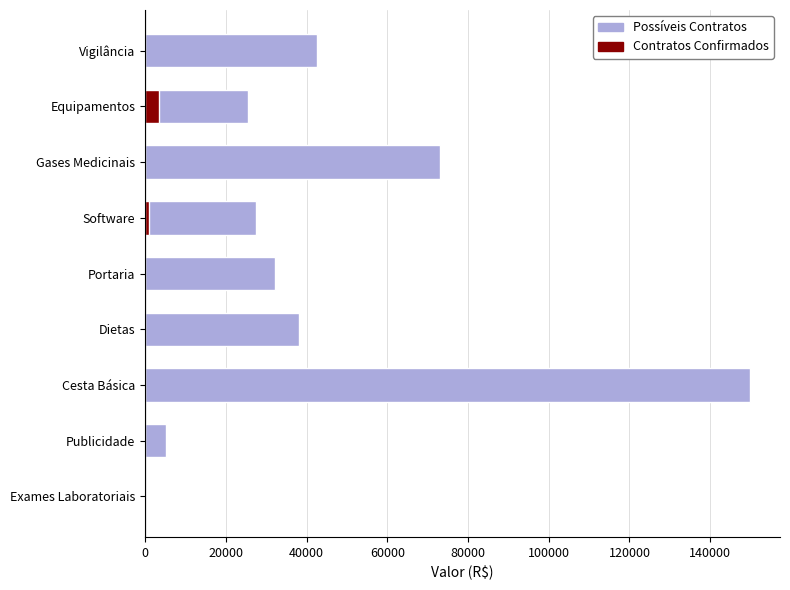

What is the highest value of the Contratos Confirmados series?

3500